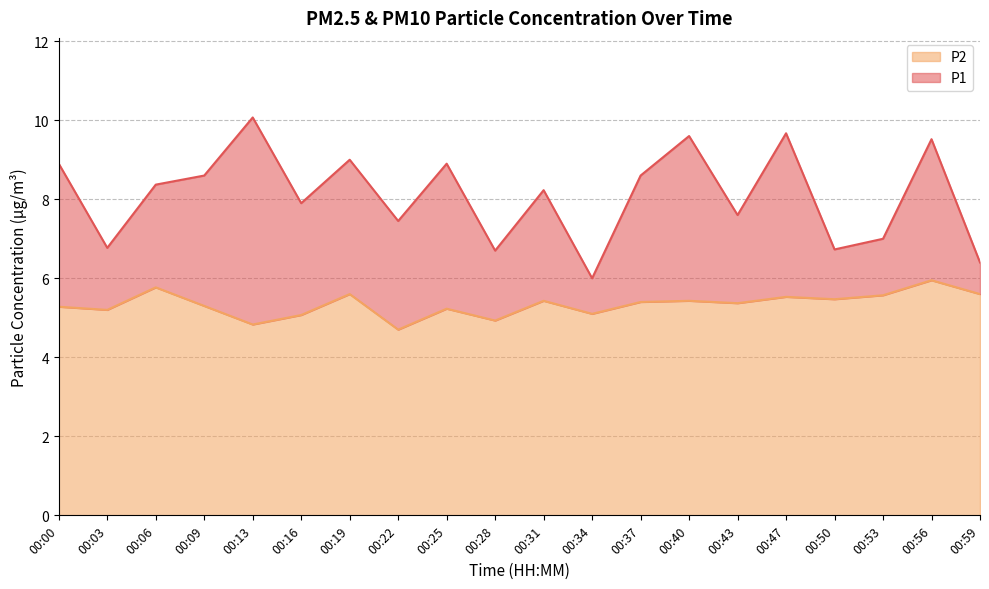

How many categories are shown in the chart?

20